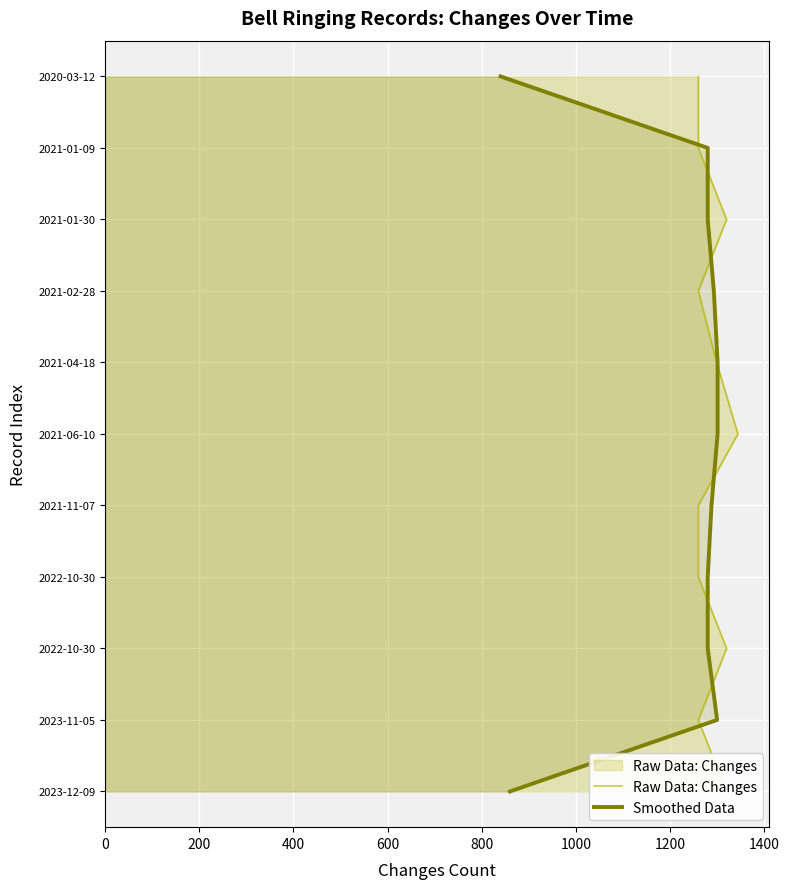

Is the value of Raw Data: Changes at 1000 greater than the value of Smoothed Data at 1600?

No